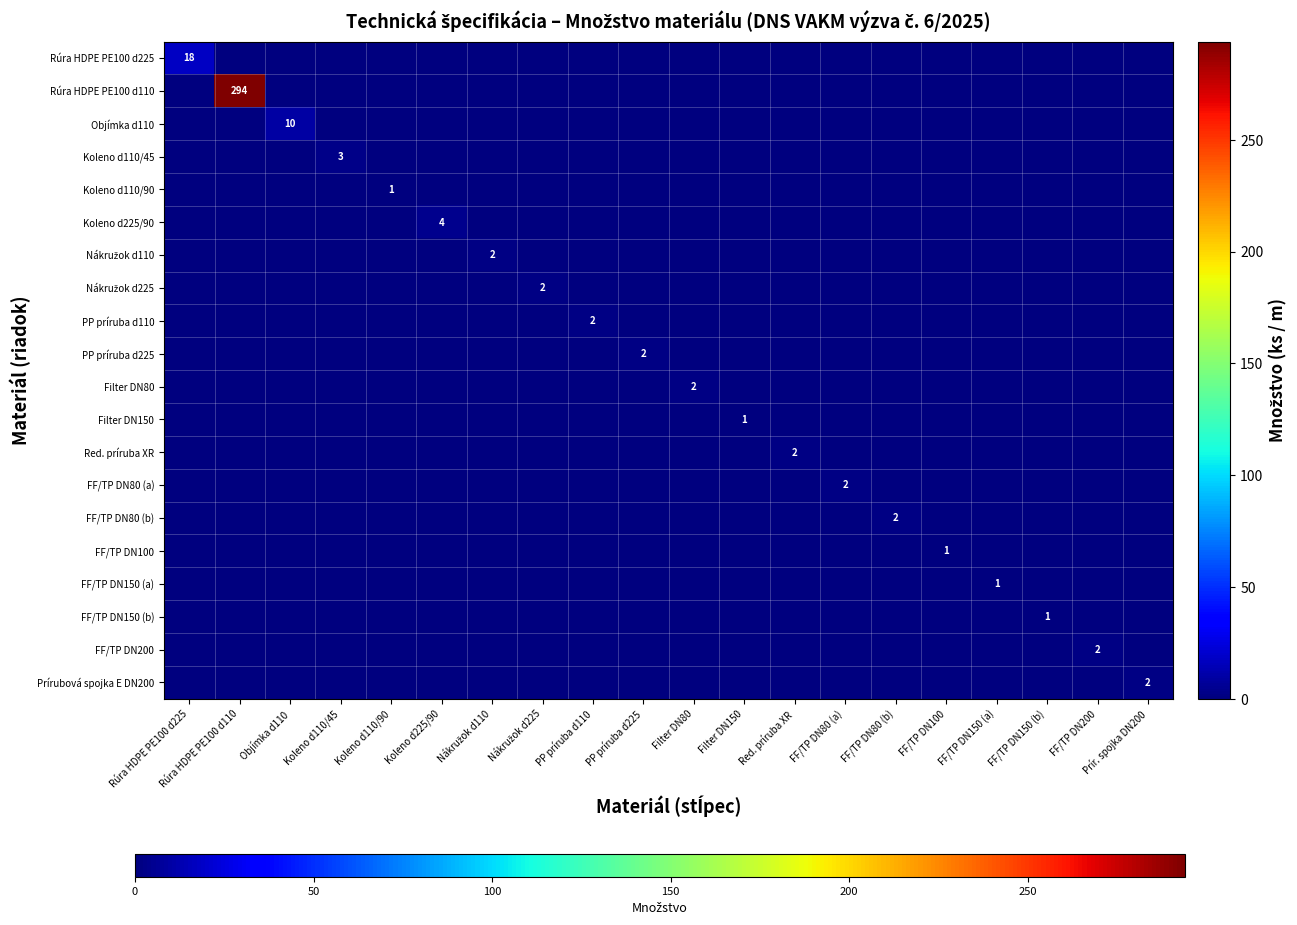

Which series has the largest total across all categories?

Rúra HDPE PE100 d110